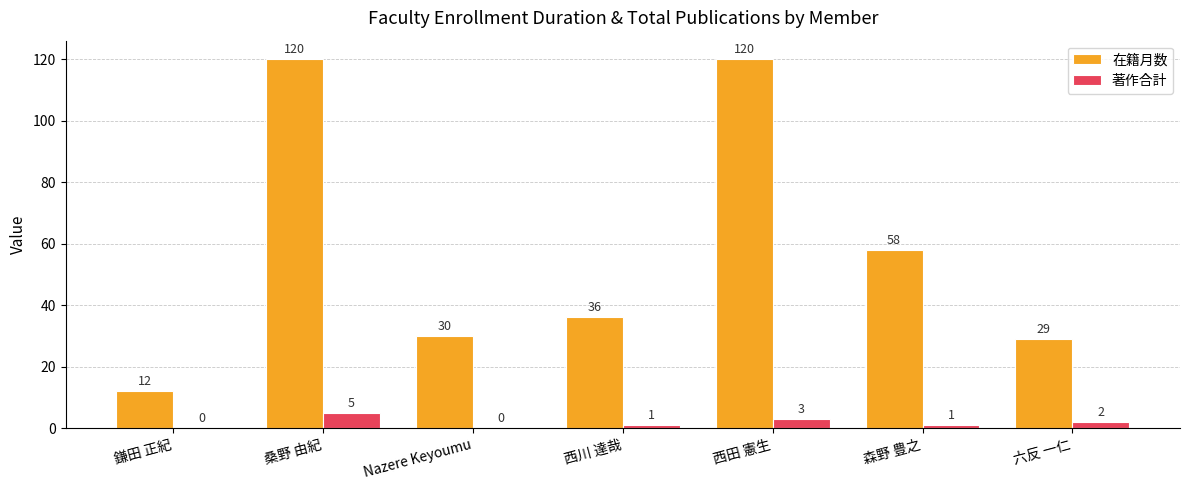

Is the value of 在籍月数 at Nazere Keyoumu greater than the value of 著作合計 at 西川 達哉?

Yes